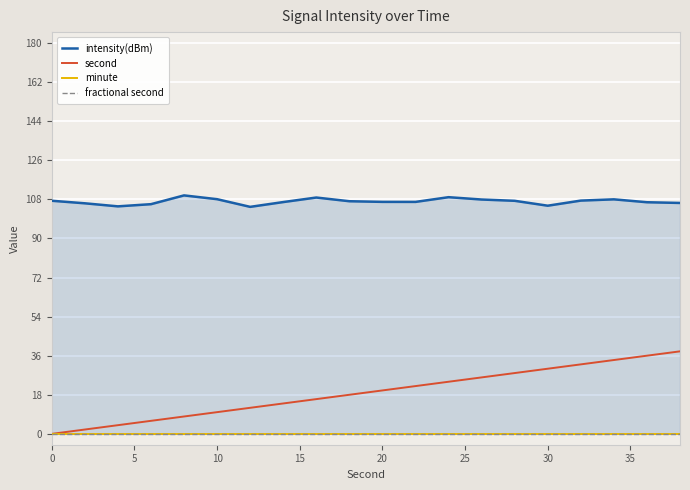

True or false: intensity(dBm) and minute cross at least once.

False